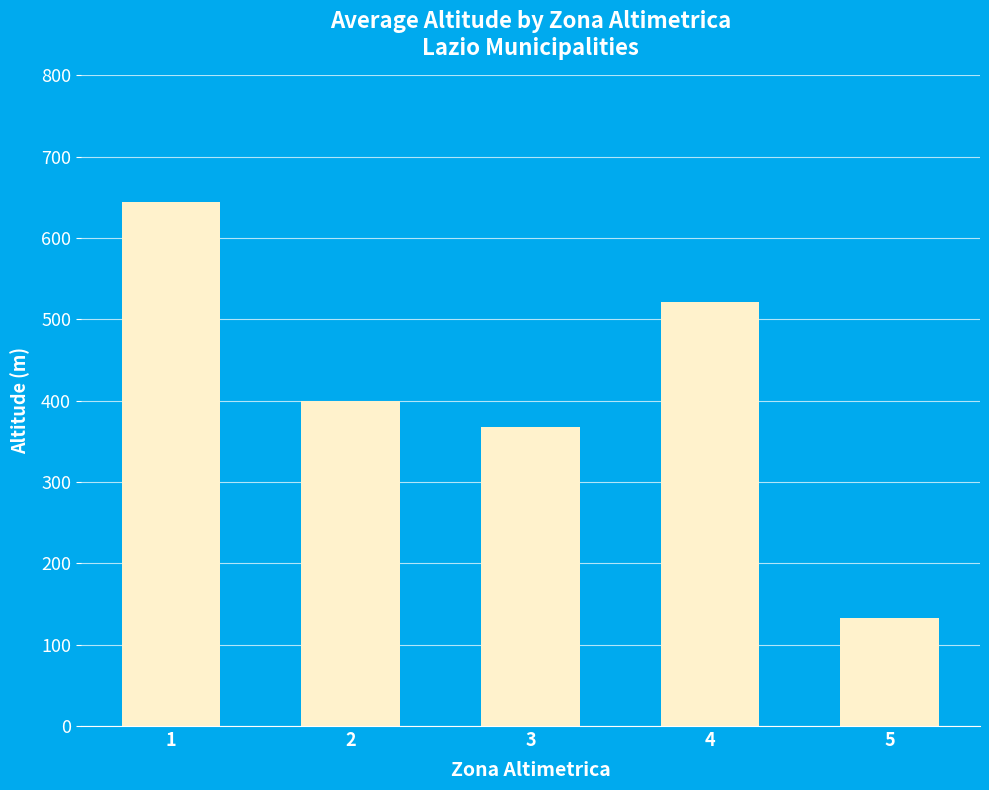

Where is the data nearest to the value 388?

2